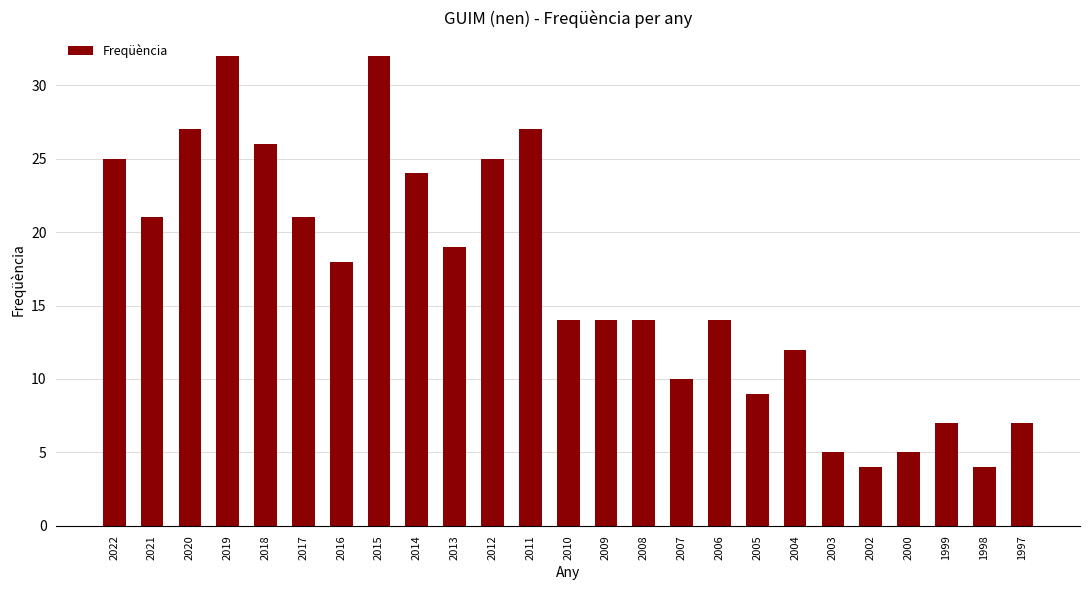

Reading left to right, extract all data points from this chart.

2022=25	2021=21	2020=27	2019=32	2018=26	2017=21	2016=18	2015=32	2014=24	2013=19	2012=25	2011=27	2010=14	2009=14	2008=14	2007=10	2006=14	2005=9	2004=12	2003=5	2002=4	2000=5	1999=7	1998=4	1997=7